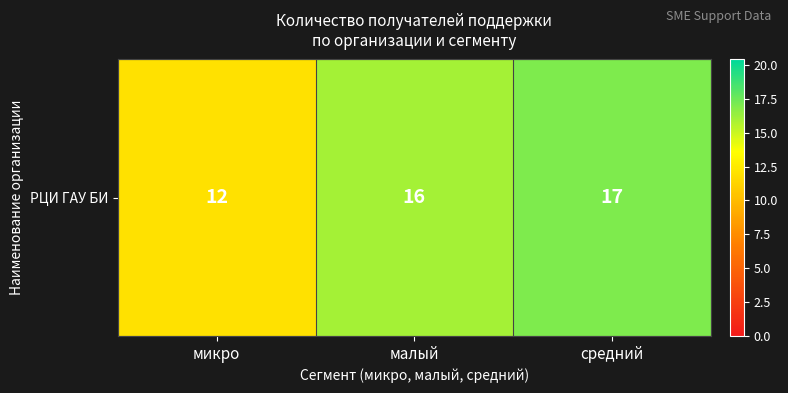

What is the average value?

15